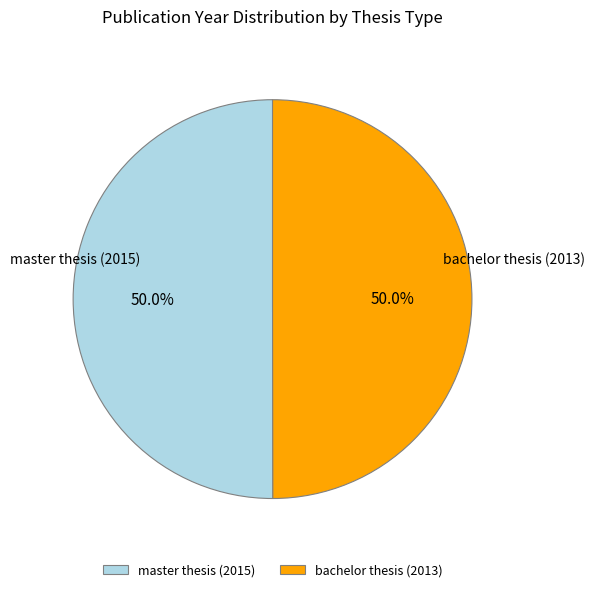

What is the ratio of the value at master thesis (2015) to the value at bachelor thesis (2013)?

1.0